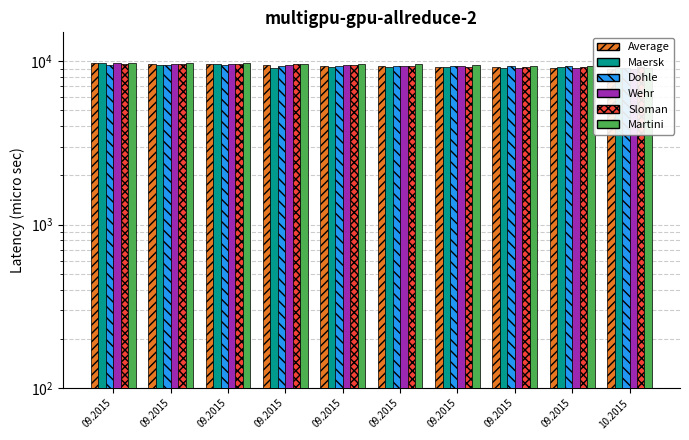

Reading left to right, transcribe all the data shown in this chart.

Average: 9695	9633	9607	9509	9384	9310	9241	9155	9074	8970
Maersk: 9687	9425	9650	9100	9237	9150	9200	9100	9150	9050
Dohle: 9480	9500	9413	9390	9386	9325	9325	9292	9275	9088
Wehr: 9700	9650	9600	9500	9500	9350	9300	9100	9100	9000
Sloman: 9650	9650	9600	9550	9500	9300	9250	9200	9175	9150
Martini: 9800	9800	9800	9600	9650	9650	9450	9400	9300	9100